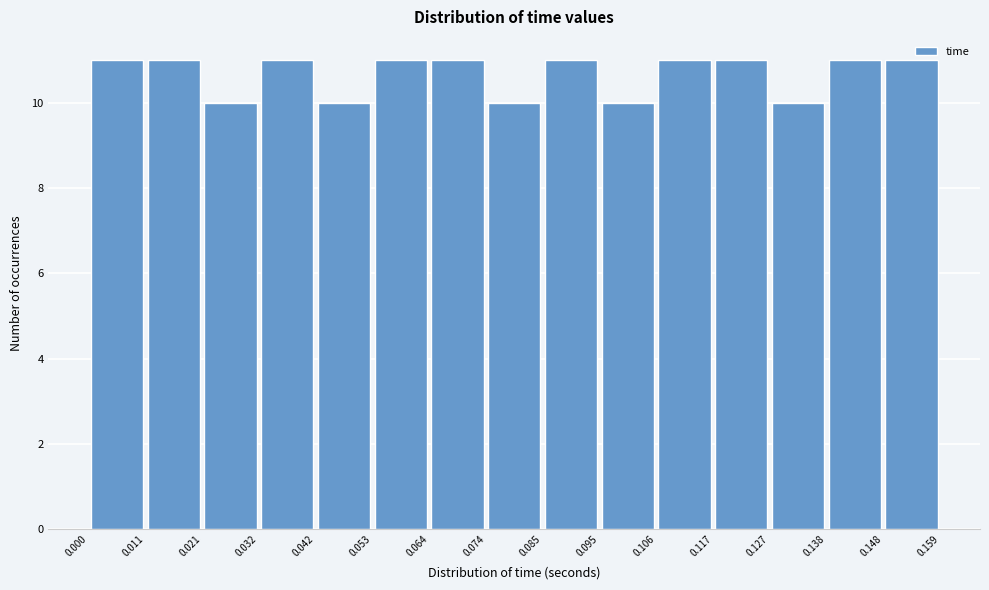

Reading left to right, list every bar in this chart as the range it spans on the x-axis followed by its height. The values are not printed on the chart, so give them approximately, as read against the axis.

0.000 to 0.011: 11
0.011 to 0.021: 11
0.021 to 0.032: 10
0.032 to 0.042: 11
0.042 to 0.053: 10
0.053 to 0.064: 11
0.064 to 0.074: 11
0.074 to 0.085: 10
0.085 to 0.095: 11
0.095 to 0.106: 10
0.106 to 0.117: 11
0.117 to 0.127: 11
0.127 to 0.138: 10
0.138 to 0.148: 11
0.148 to 0.159: 11